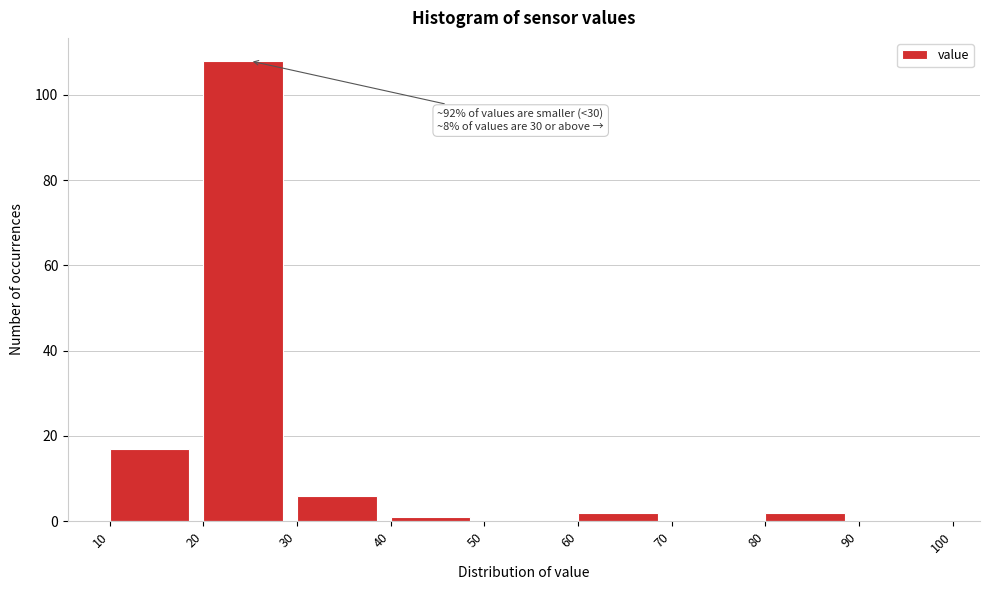

Over which range of the x-axis is the bar tallest?

20 to 30